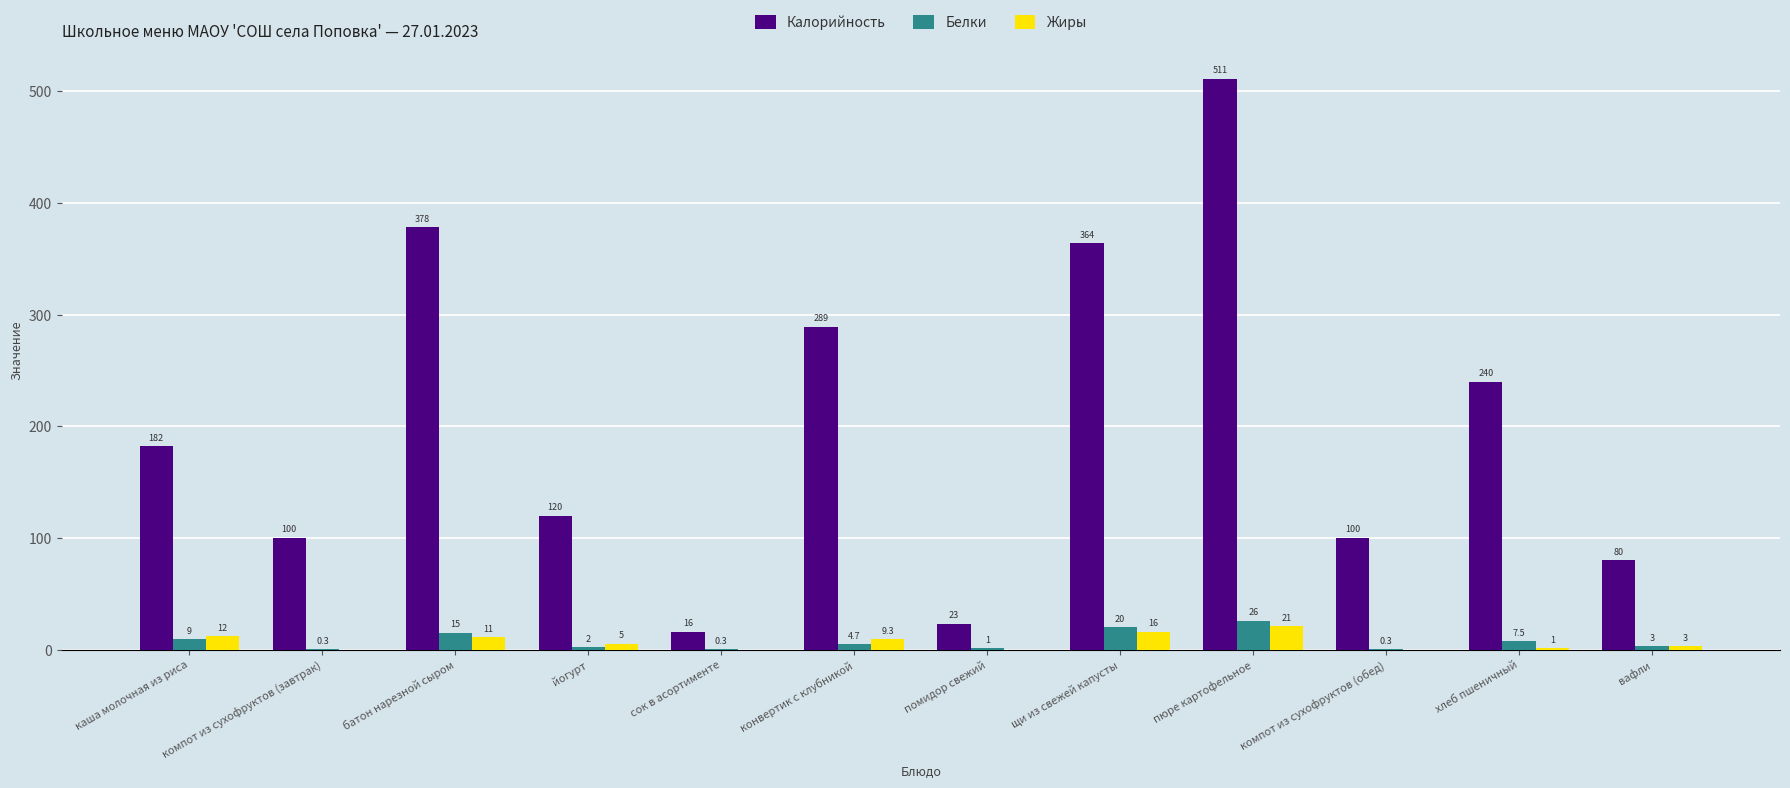

Between пюре картофельное and вафли, which series saw the biggest shift?

Калорийность